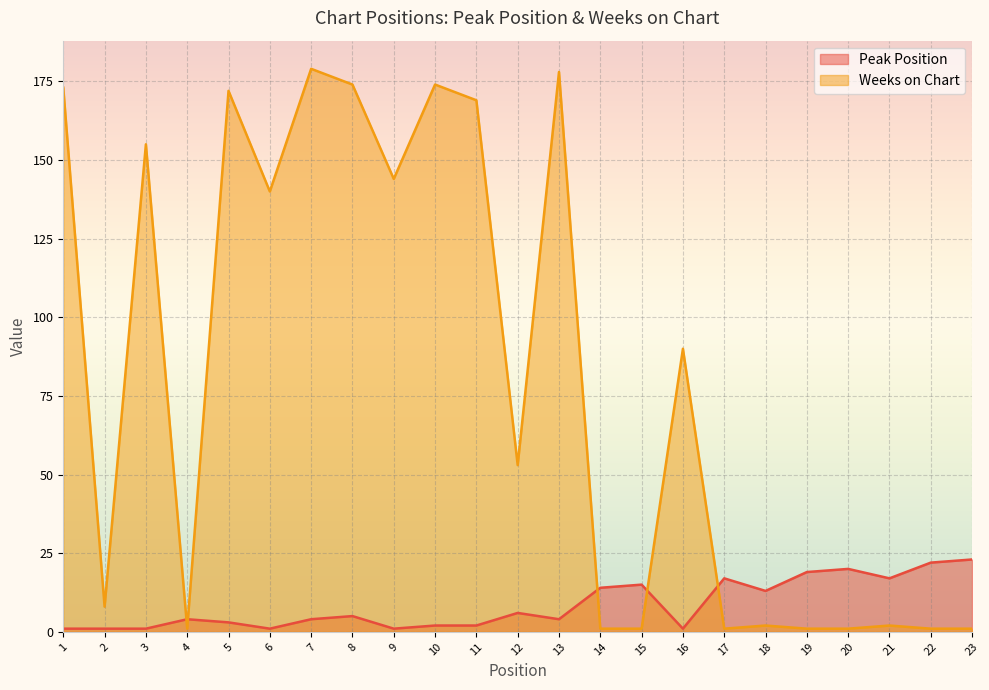

How many lines are shown in the chart?

2